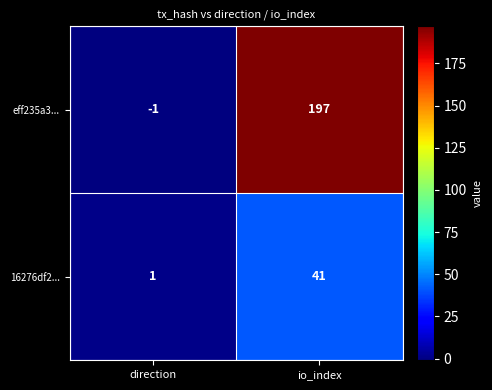

The eff235a3... series shows 197 at io_index. True or false?

True